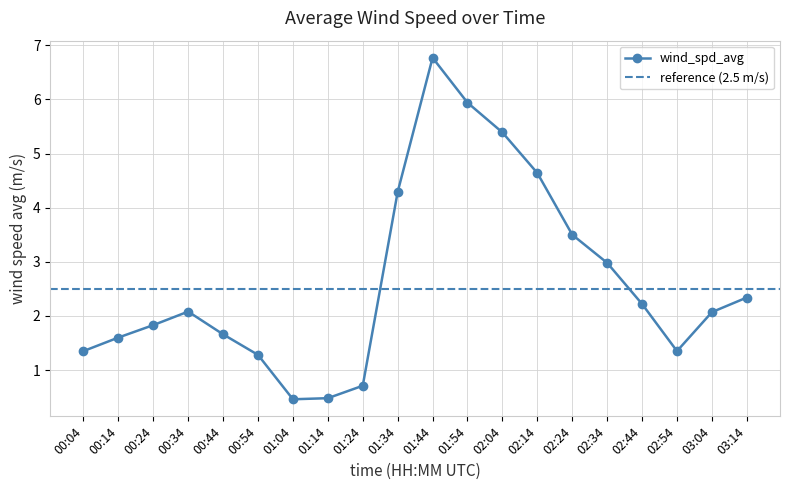

How many points are lower than both their immediate neighbors (excluding endpoints)?

2